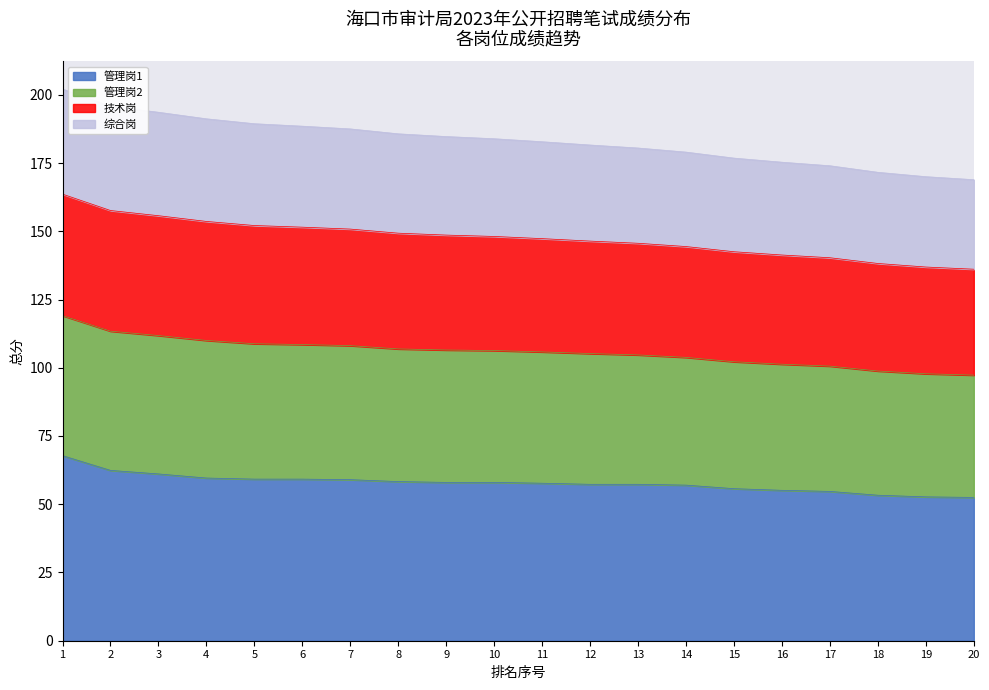

What is the average value of the 管理岗1 series?

57.8